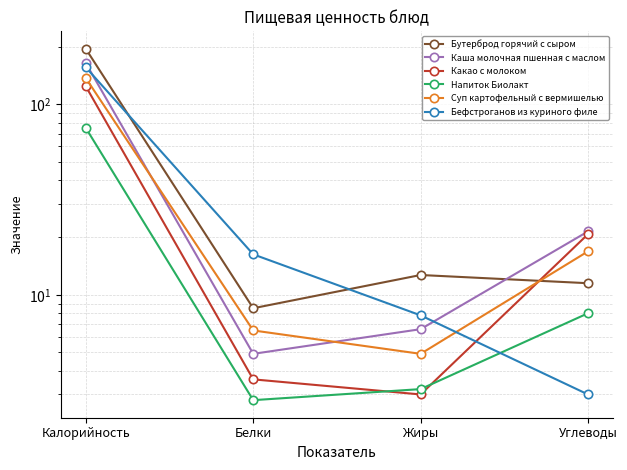

Rank the categories by Бутерброд горячий с сыром value from lowest to highest.

Белки, Углеводы, Жиры, Калорийность